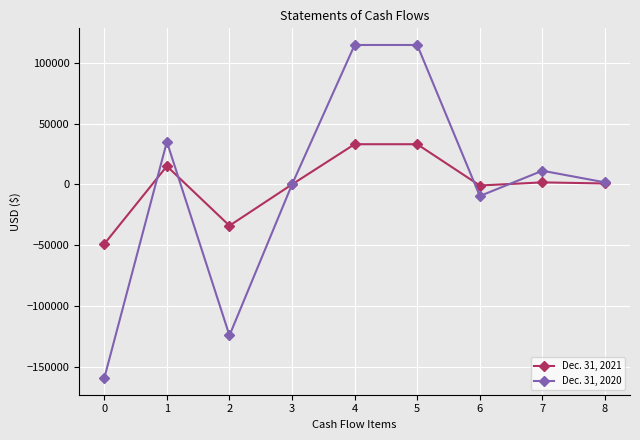

Rank the series by their average value, from highest to lowest.

Dec. 31, 2021, Dec. 31, 2020